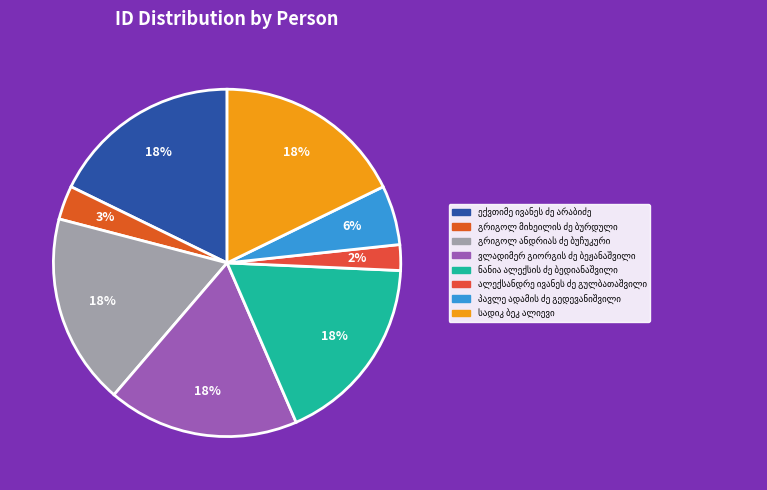

Is there a majority slice in this chart?

No